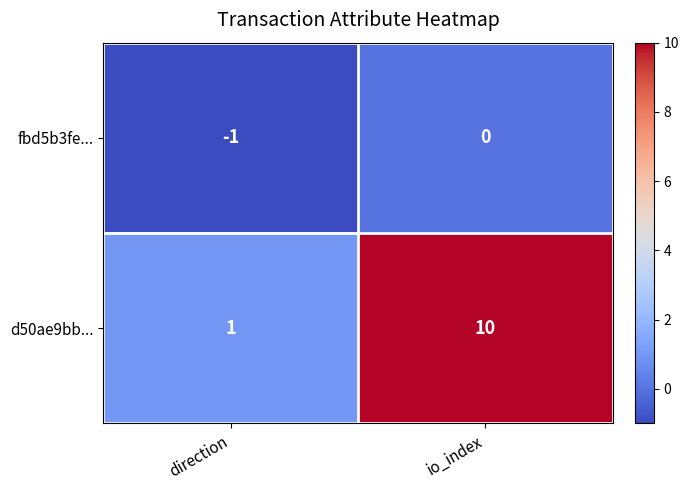

What is the difference between the highest and lowest values at io_index?

10